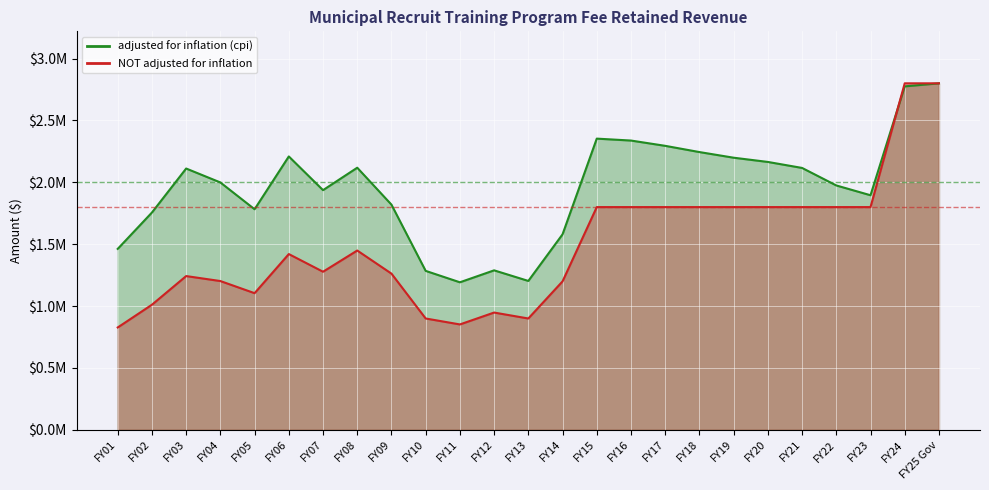

List the series in order of their peak value, highest first.

adjusted for inflation (cpi), NOT adjusted for inflation